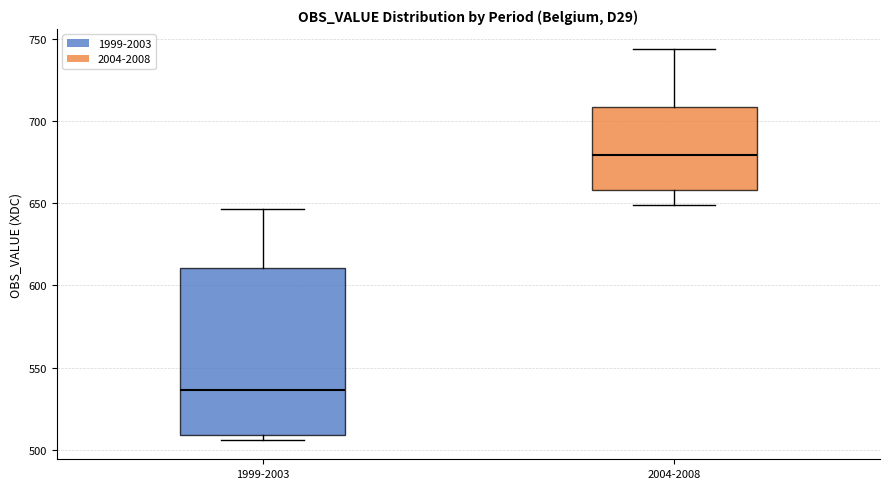

Comparing the boxes themselves (not the whiskers), which one is the tallest?

1999-2003